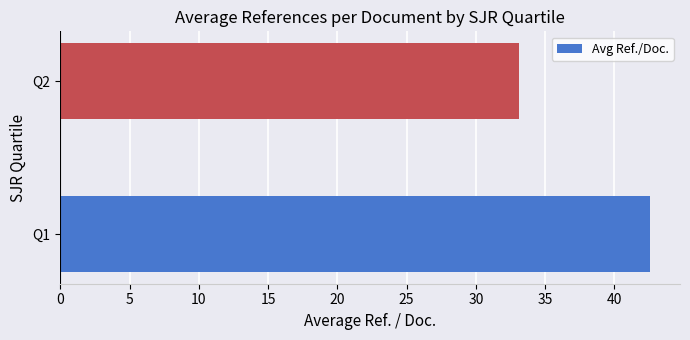

What is the difference between the maximum and minimum values?

9.5